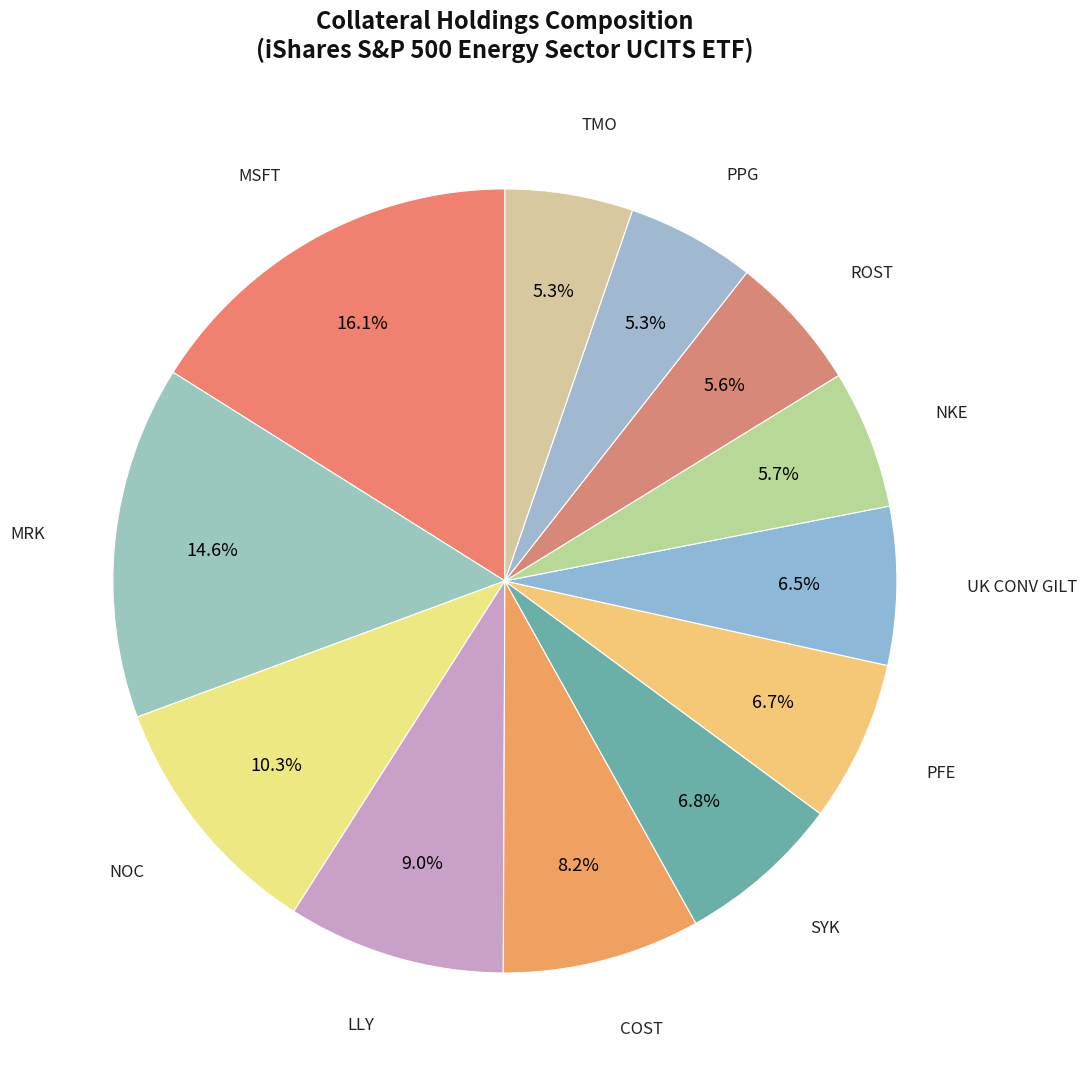

How many segments does this pie chart have?

12